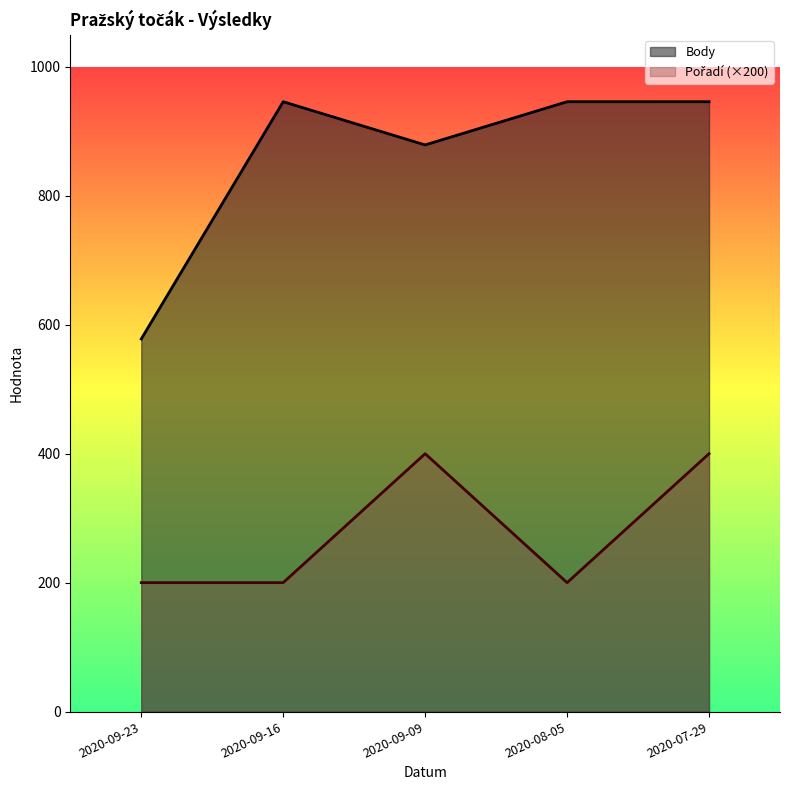

True or false: Pořadí and Body intersect in this chart.

False